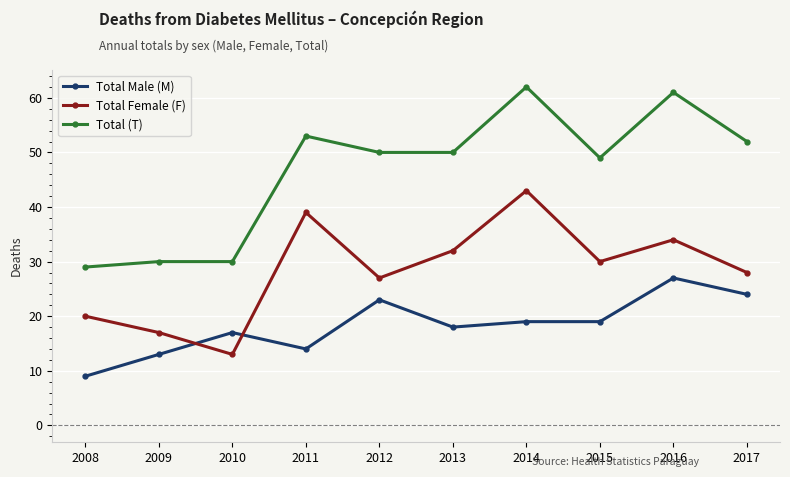

What value does the Total (T) series have at 2015?

49